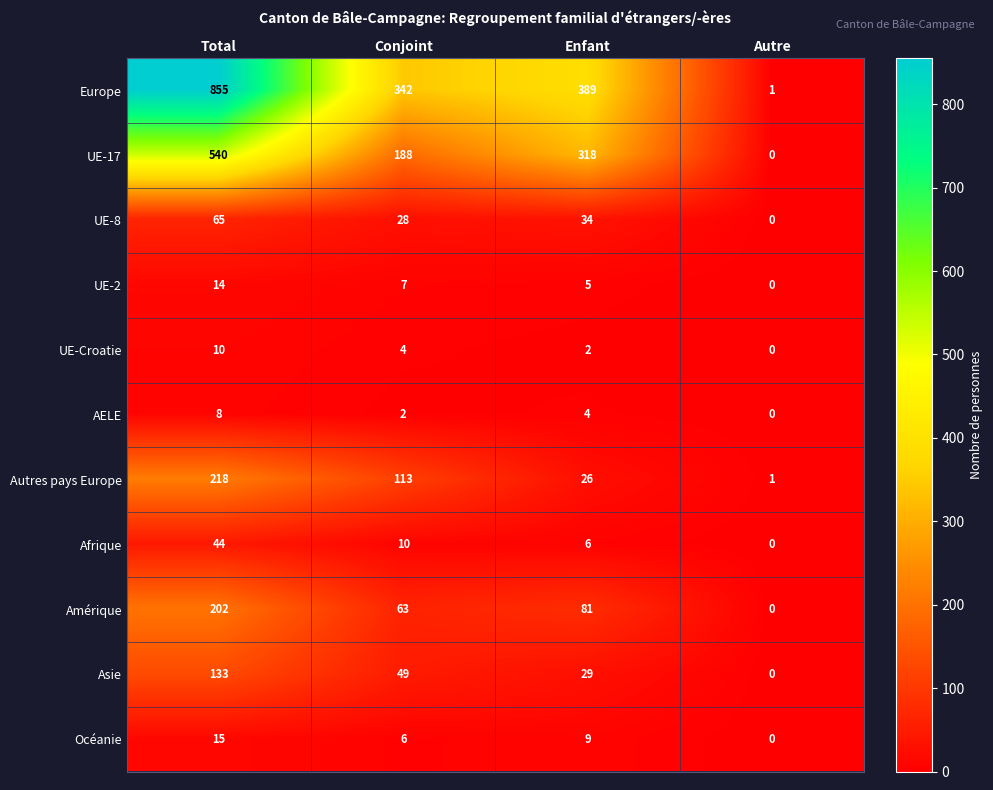

Count the UE-2 values in the range 5 to 14.

3